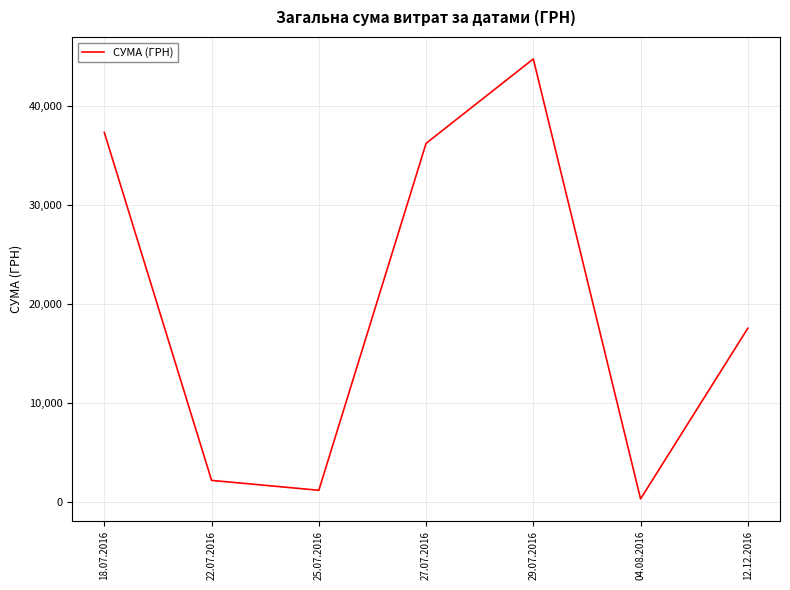

Which category has the highest value across all series?

29.07.2016